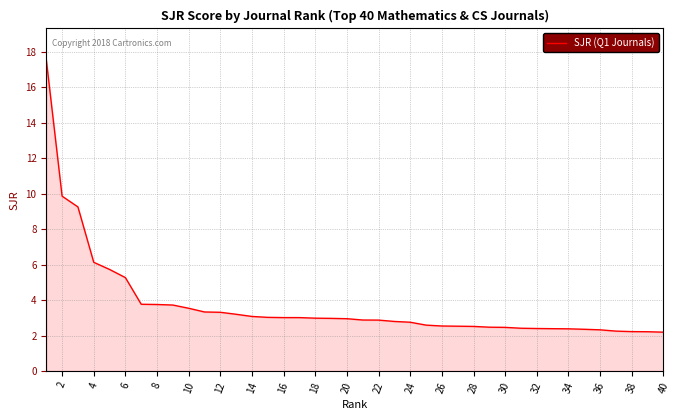

How many lines are shown in the chart?

1